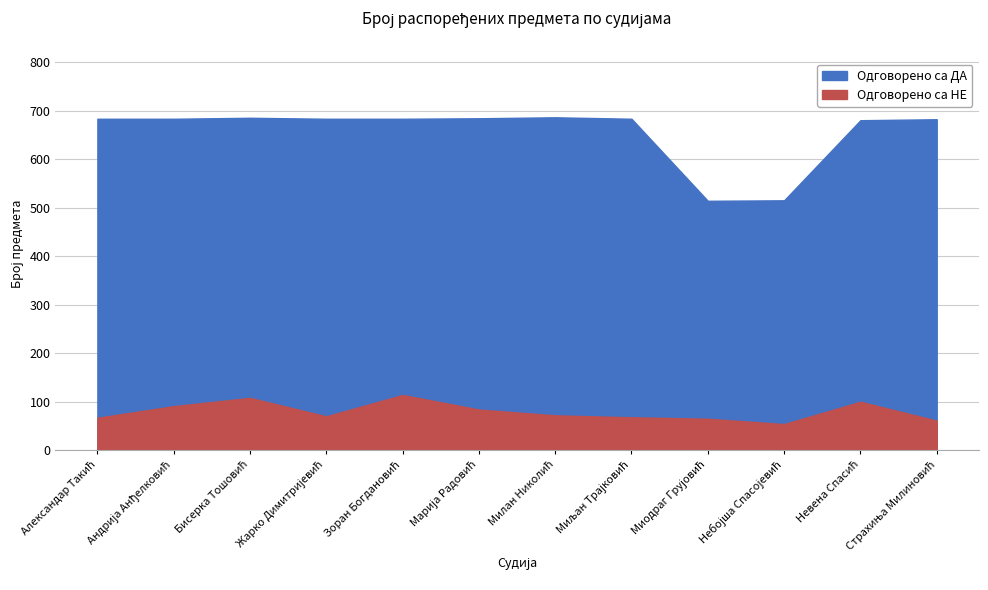

What is the difference between the maximum and minimum values in the Одговорено са НЕ series?

60